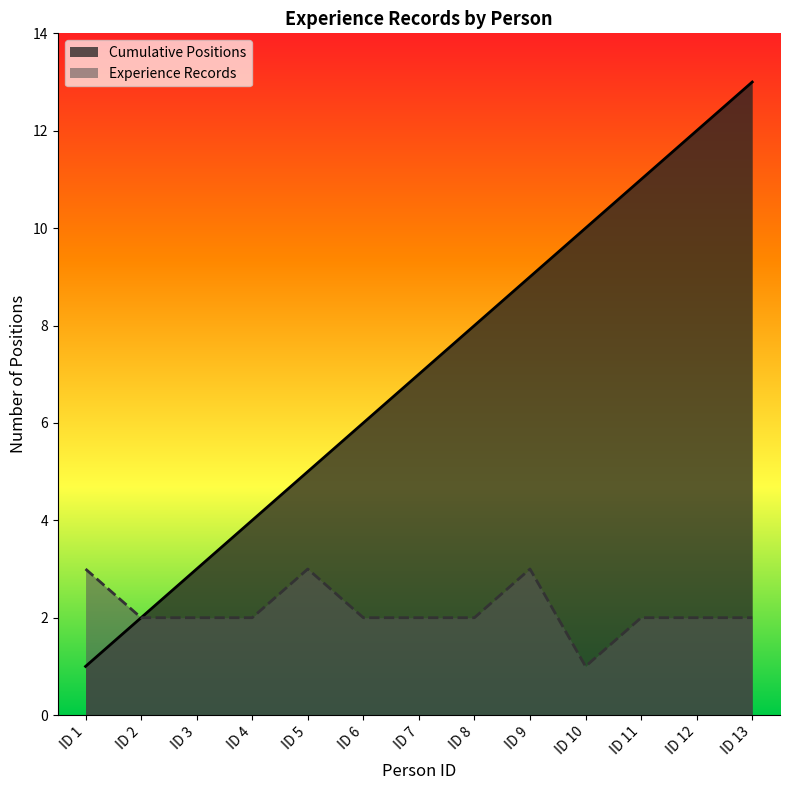

What are all the series names shown in the legend?

Cumulative Positions, Experience Records